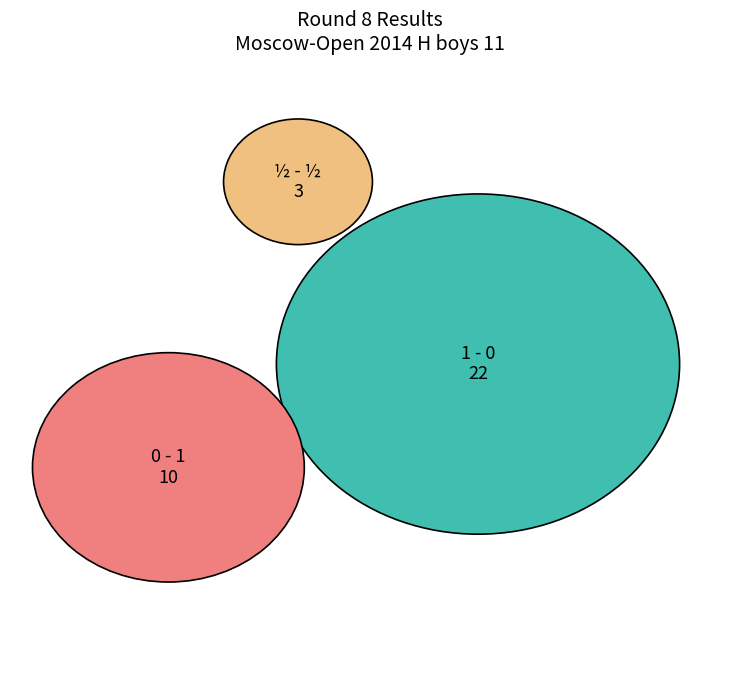

To the nearest percent, what portion does 1 - 0 represent?

63%